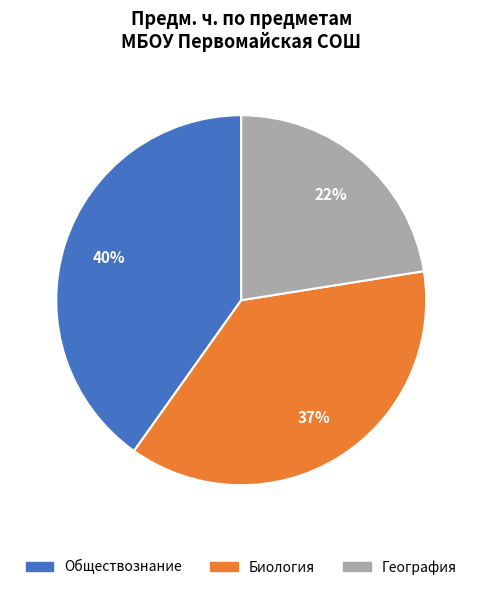

True or false: Обществознание accounts for 40% of the total.

True